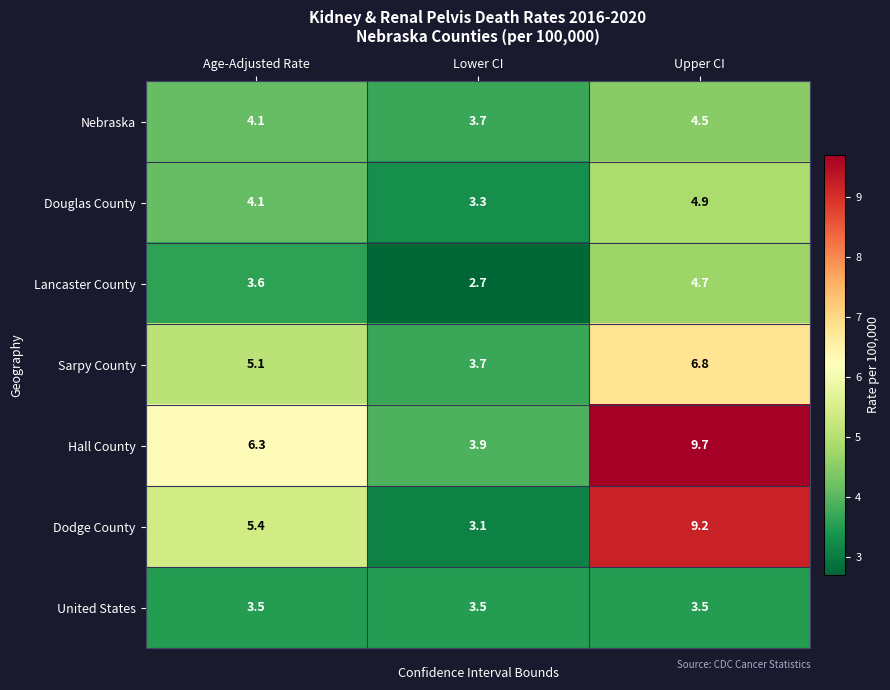

How many values in the Nebraska series are below 4?

1